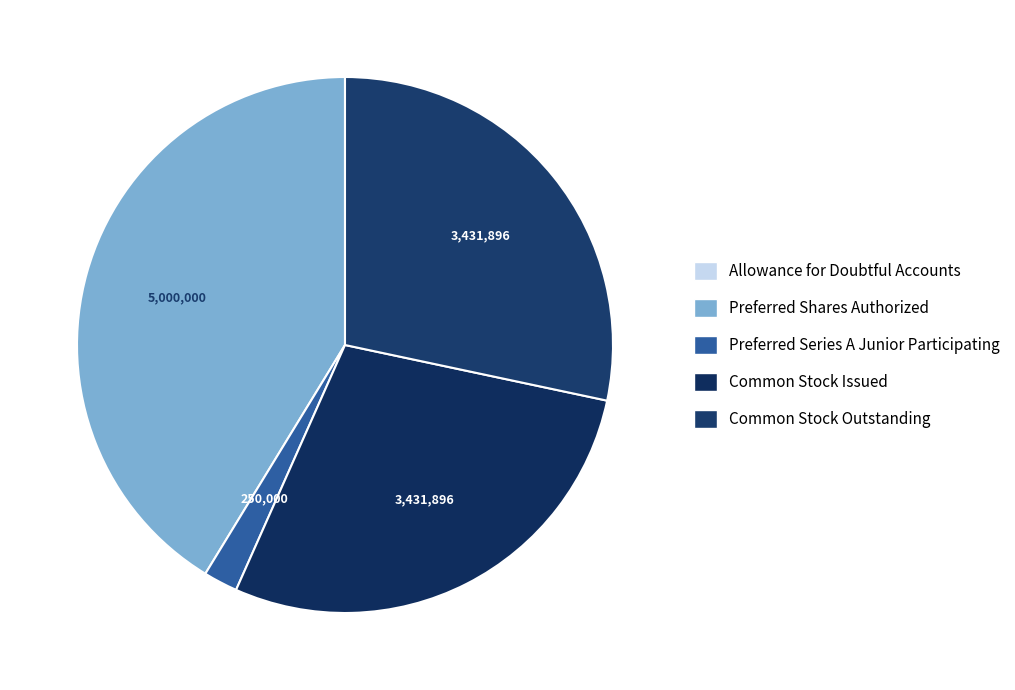

Does Preferred Shares Authorized represent more than half of the total?

No